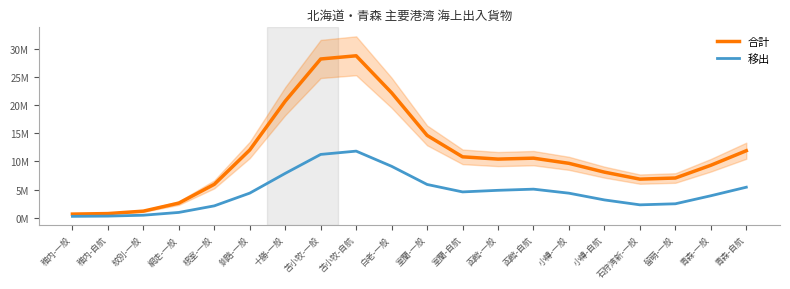

Rank the series by their maximum value, from lowest to highest.

移出, 合計